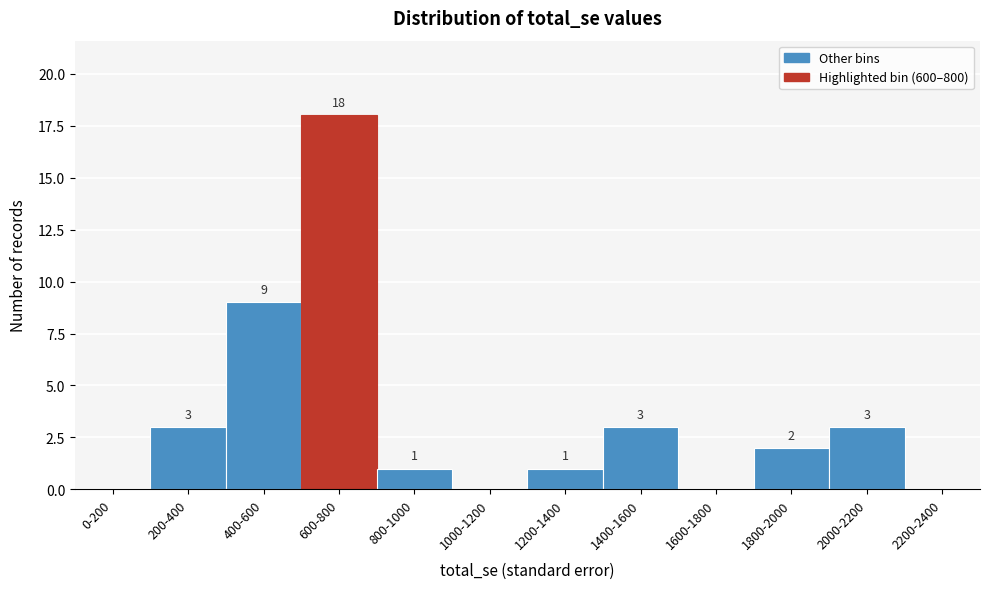

Reading left to right, extract all data points from this chart.

0-200=0	200-400=3	400-600=9	600-800=18	800-1000=1	1000-1200=0	1200-1400=1	1400-1600=3	1600-1800=0	1800-2000=2	2000-2200=3	2200-2400=0